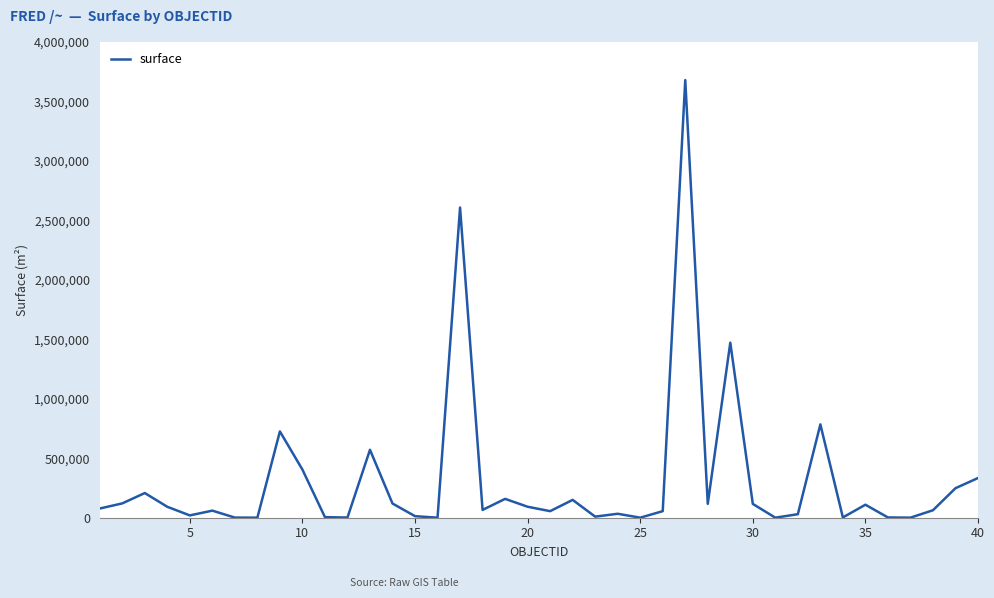

What is the maximum value shown in the chart?

3679649